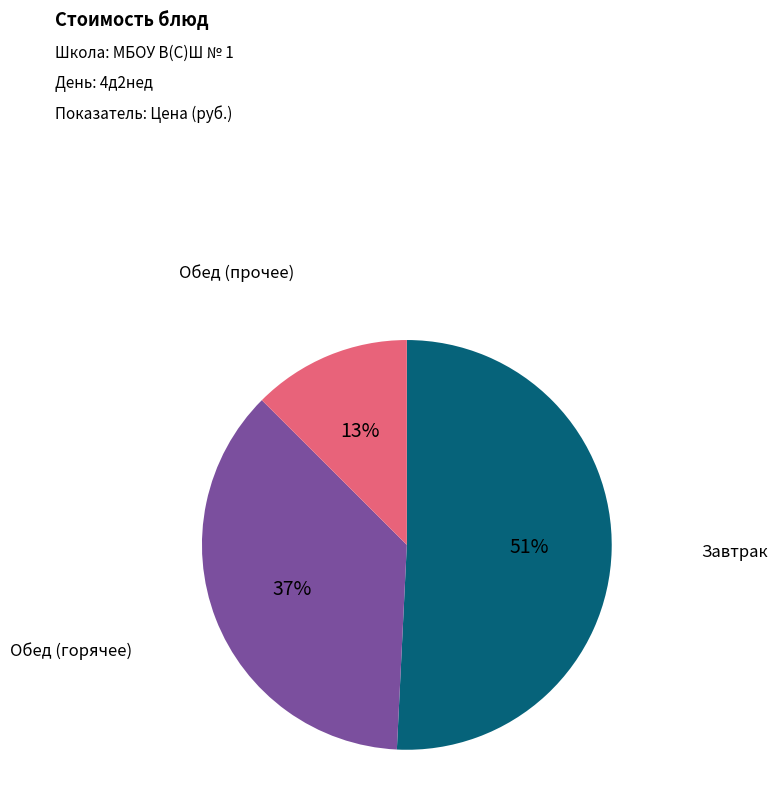

Does any single category account for the majority?

Yes